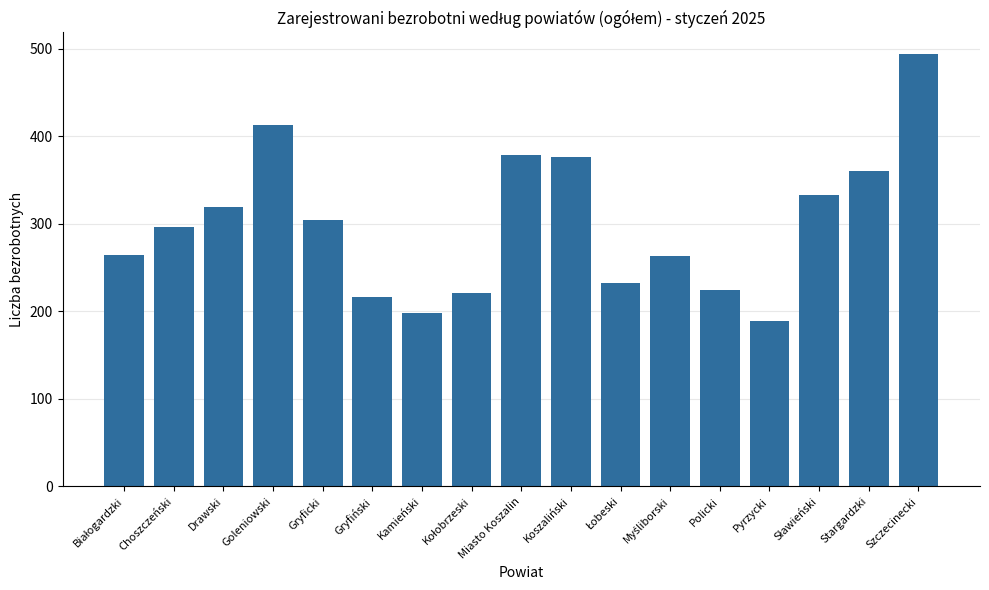

How many bars are there in total?

17